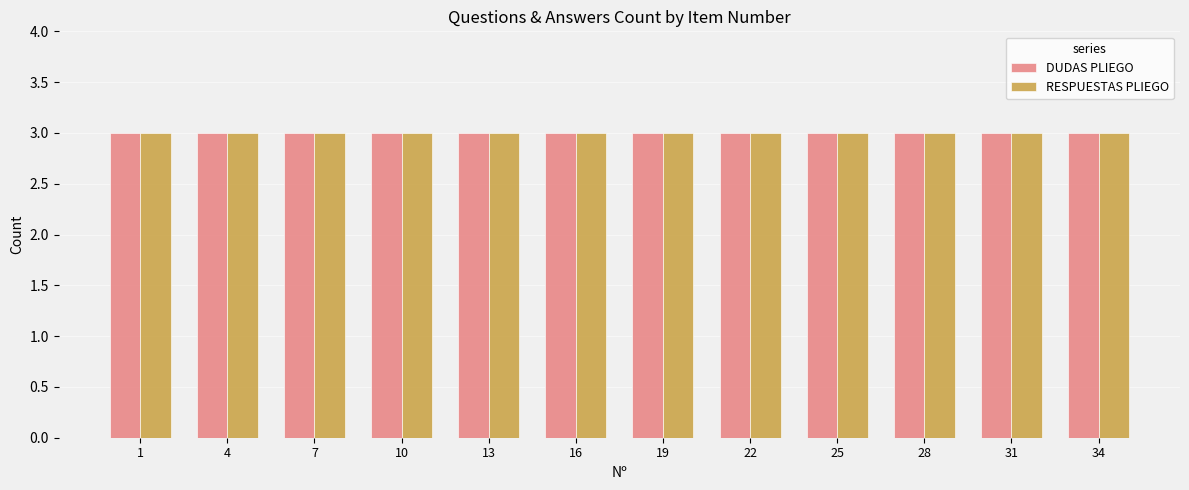

What is the total value across all series at 3?

6